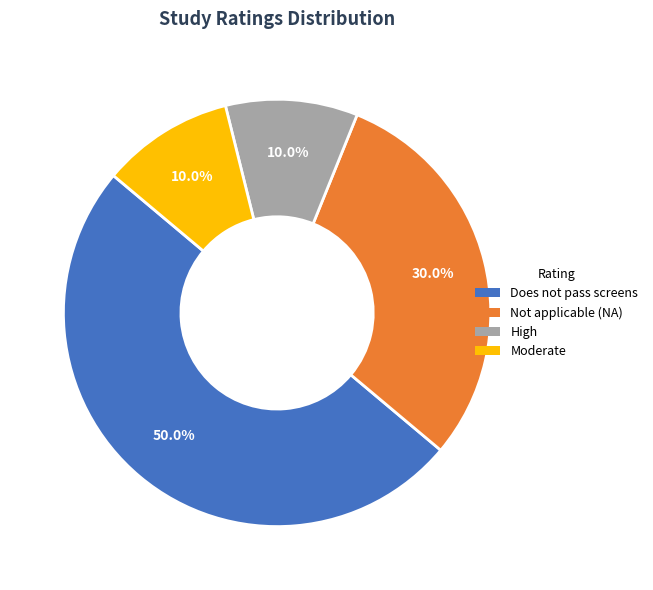

Which category has the biggest portion of the pie?

Does not pass screens